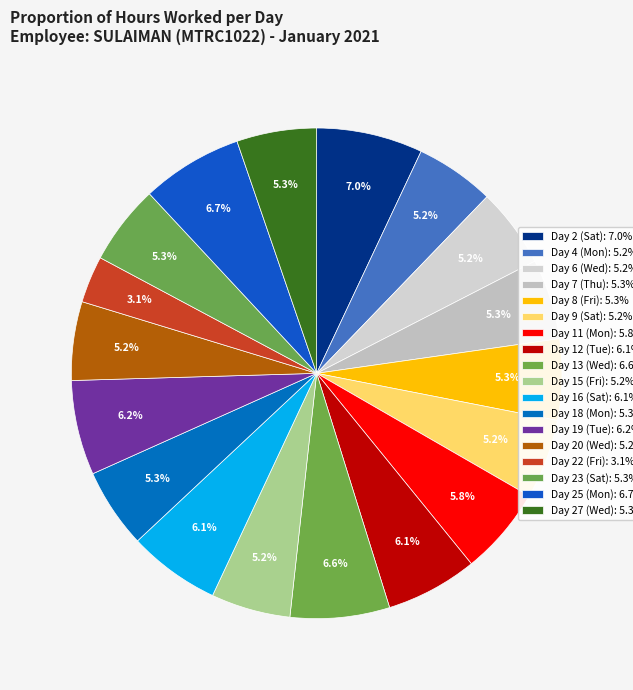

To the nearest percent, what is the difference between the largest and smallest slice percentages?

4%